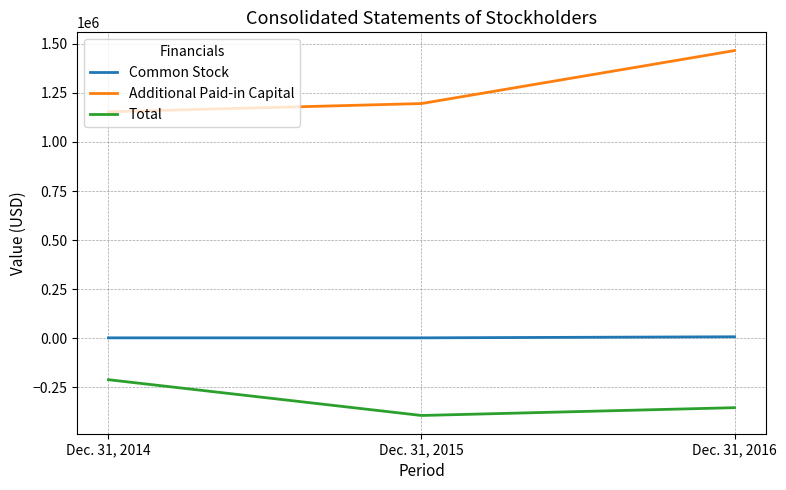

Rank the series at Dec. 31, 2015 from lowest to highest value.

Total, Common Stock, Additional Paid-in Capital